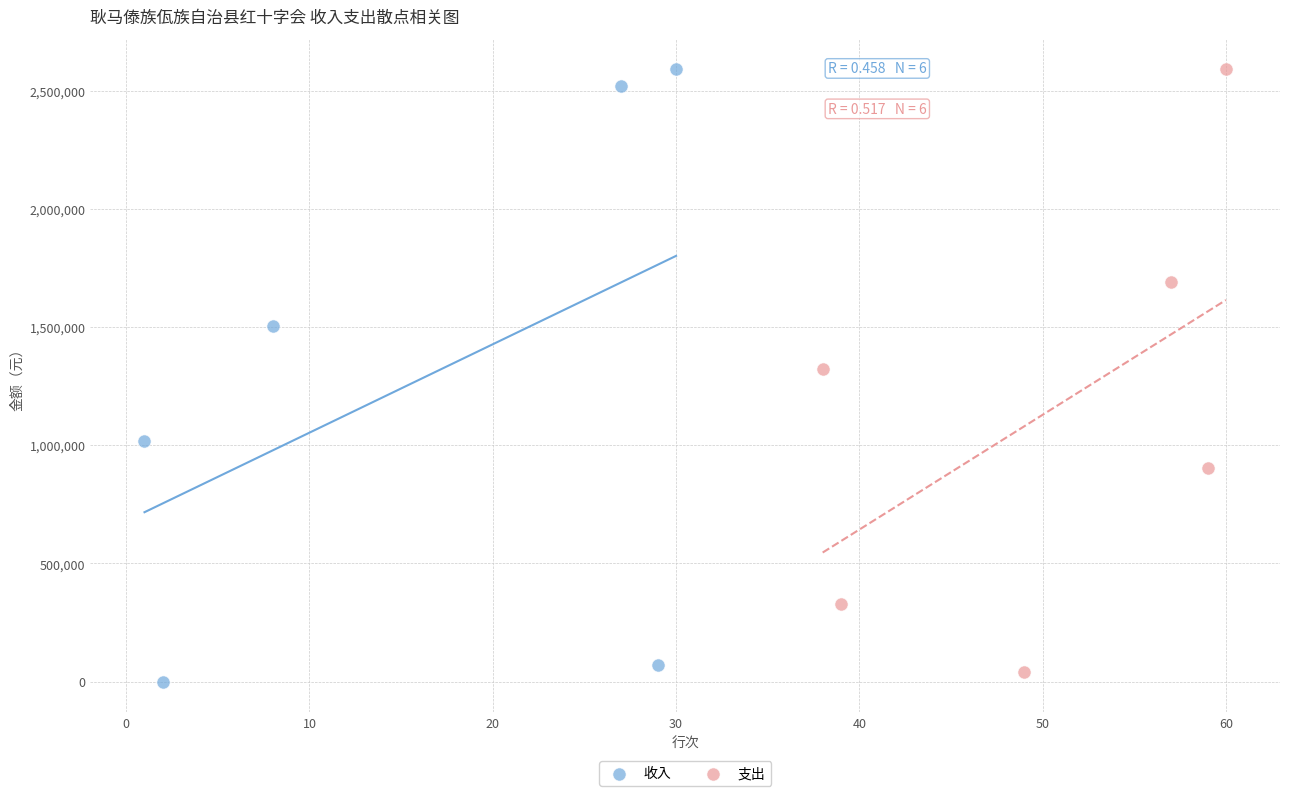

What are all the series names shown in the legend?

收入, 支出